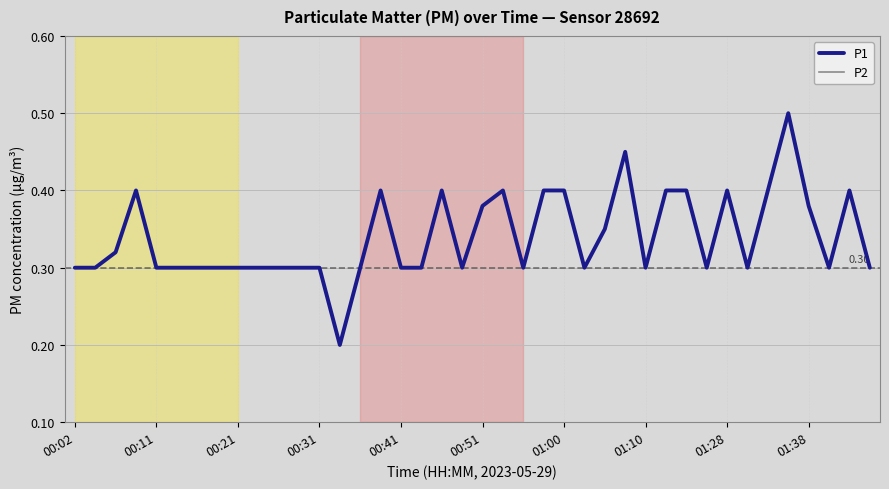

Where is P2 nearest to the value 0?

13